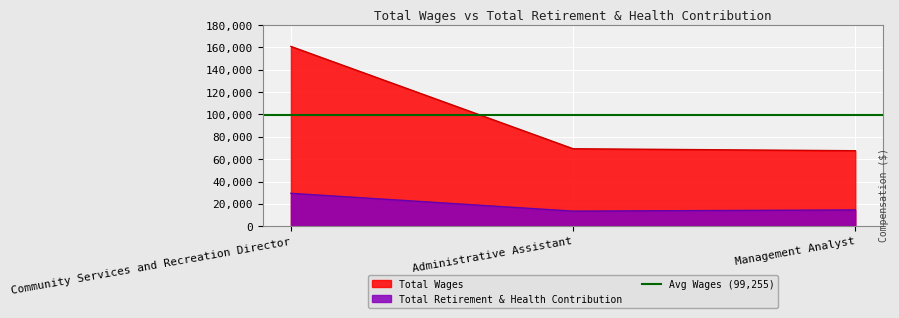

What is the value of the Total Retirement & Health Contribution point at the 3rd from the left?

14575